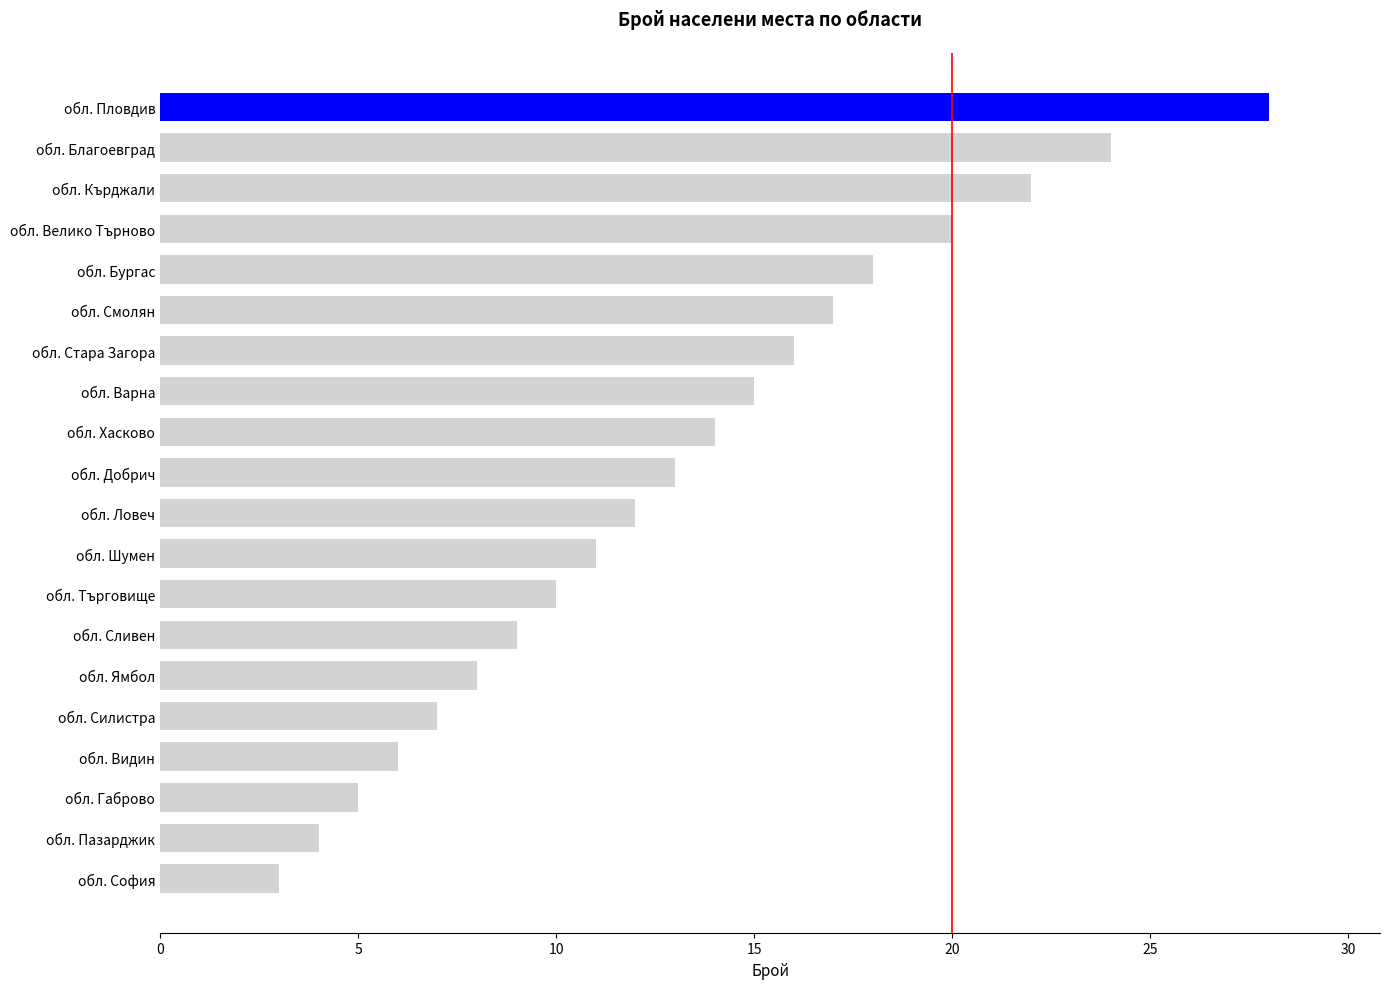

The chart shows a value of 4 at обл. Видин. True or false?

False